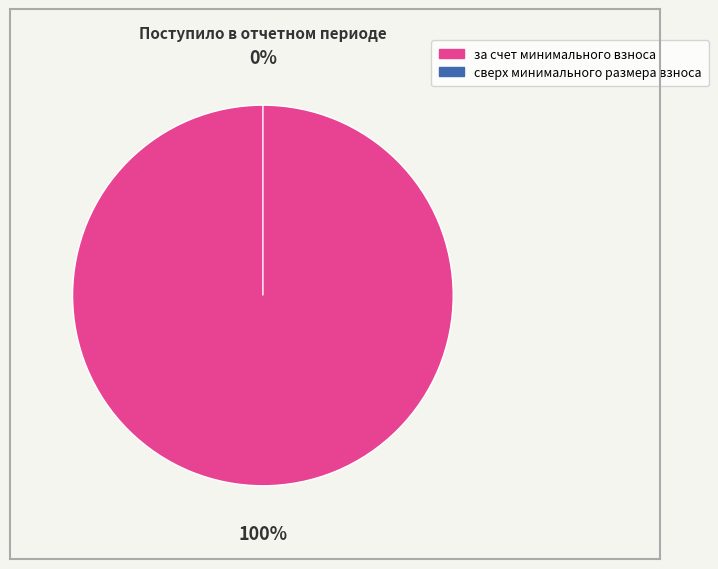

Which slice represents more than half of the pie?

за счет минимального взноса